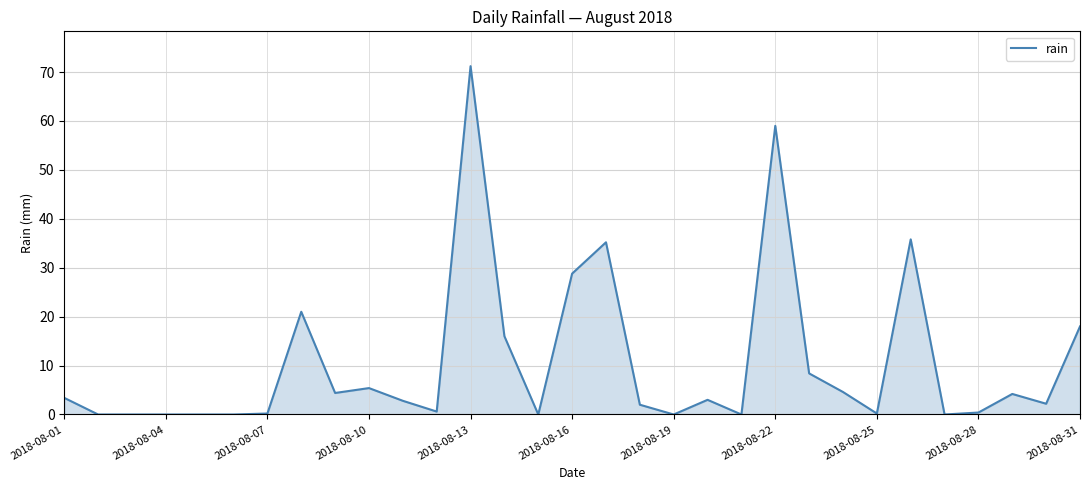

What is the greatest value displayed?

71.2